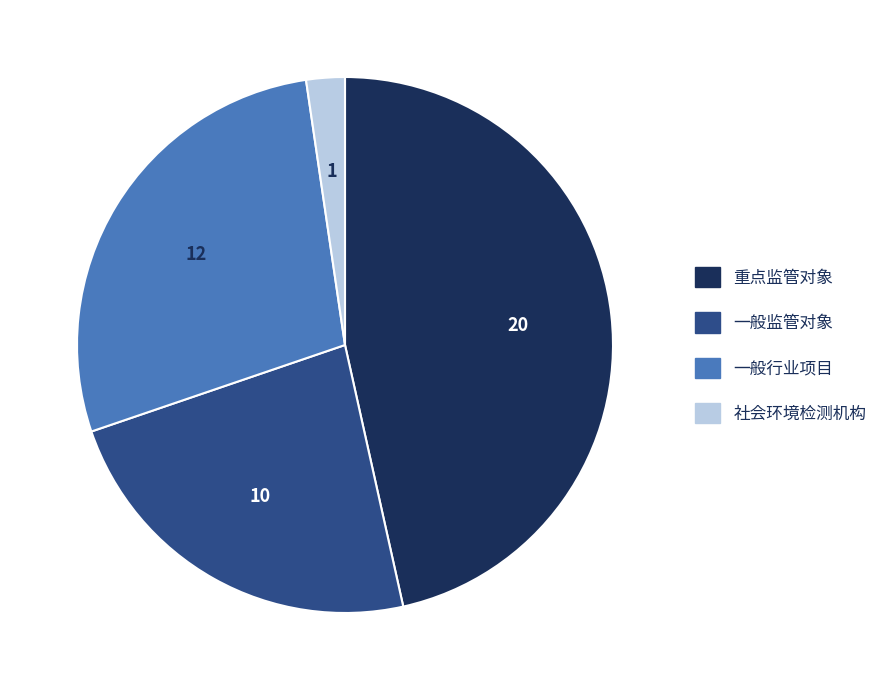

The 重点监管对象 slice represents 36% of the pie. True or false?

False